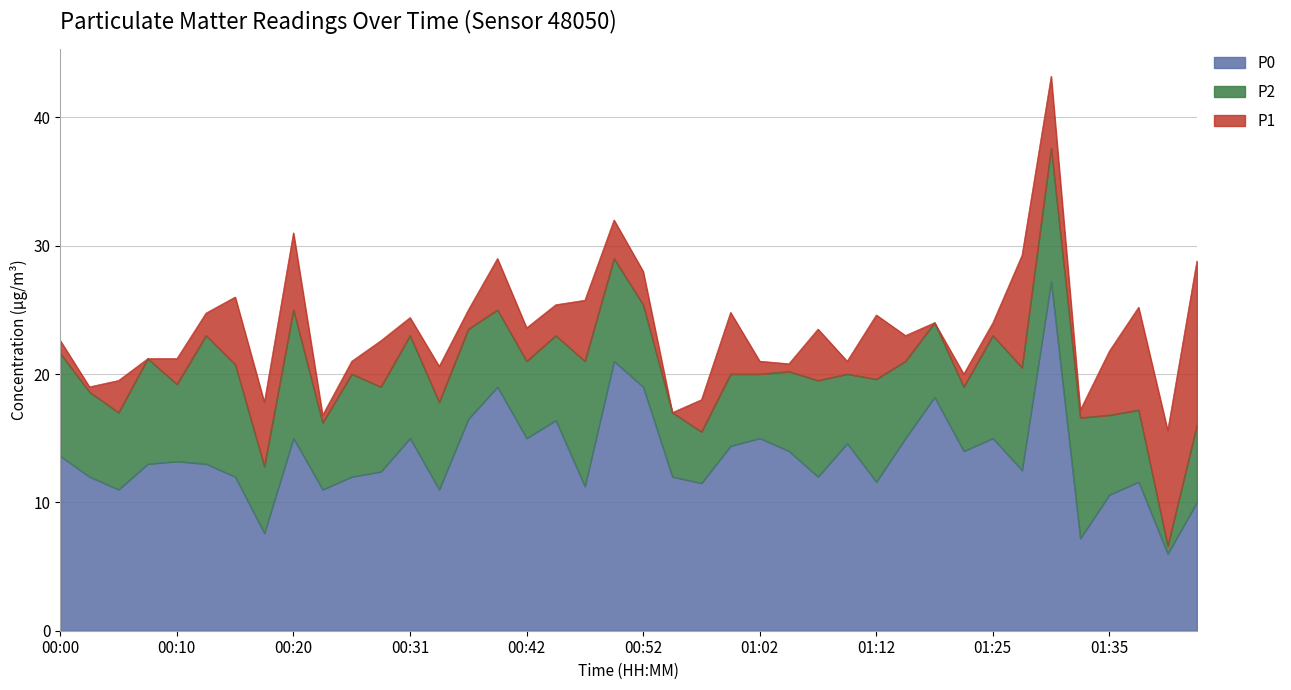

True or false: P1 and P0 intersect in this chart.

False